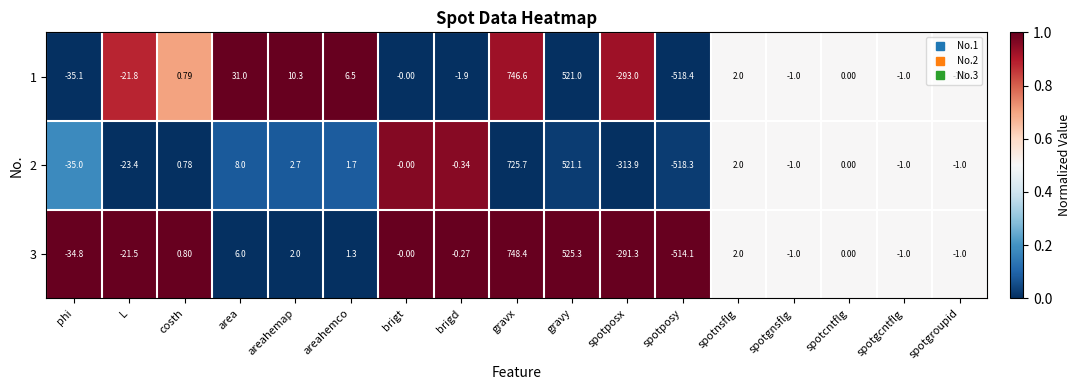

What is the difference between the highest and lowest values at costh?

0.0